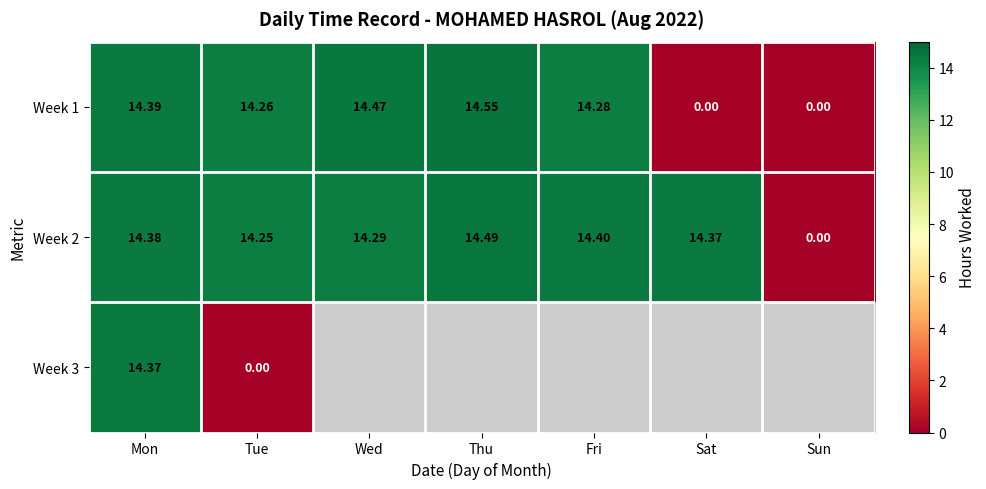

True or false: Week 1 has a value of 14.3 at Fri.

True